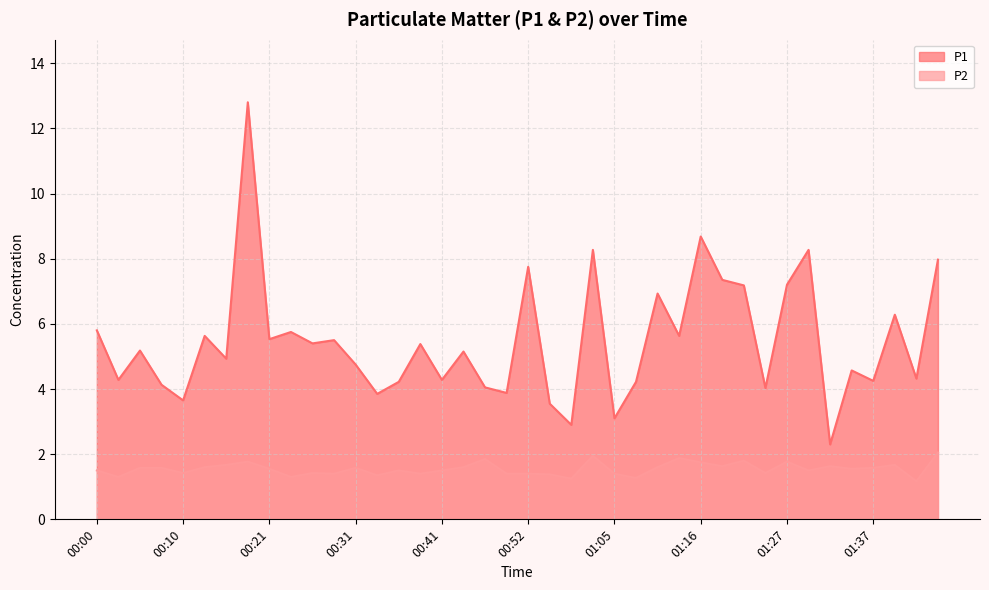

How many data points in P1 are less than 5?

19